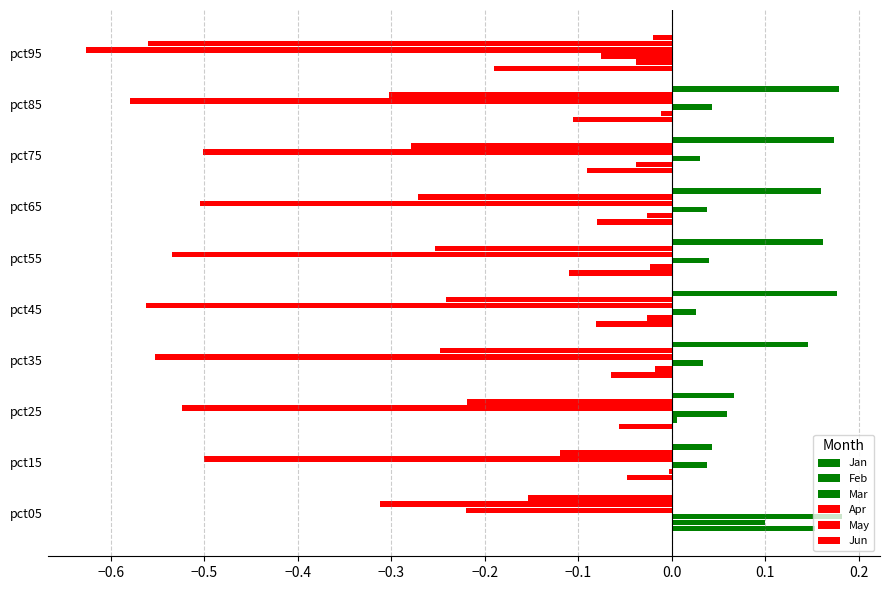

How many positive values does the Mar series have?

9